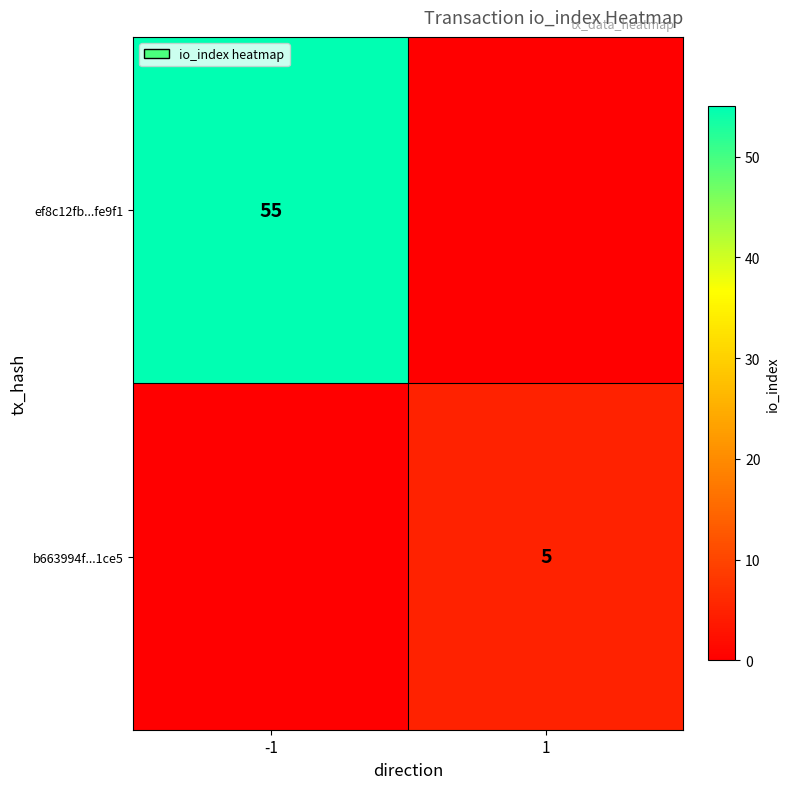

The b663994f...1ce5 series shows 5 at 1. True or false?

True